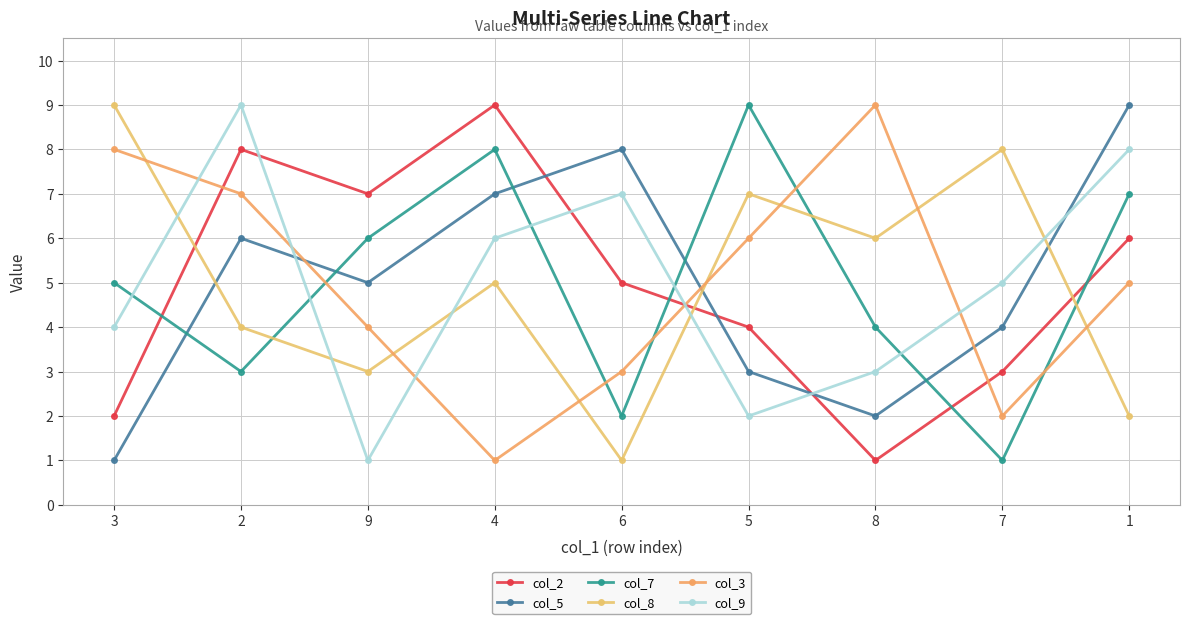

What position from the right is 9?

7